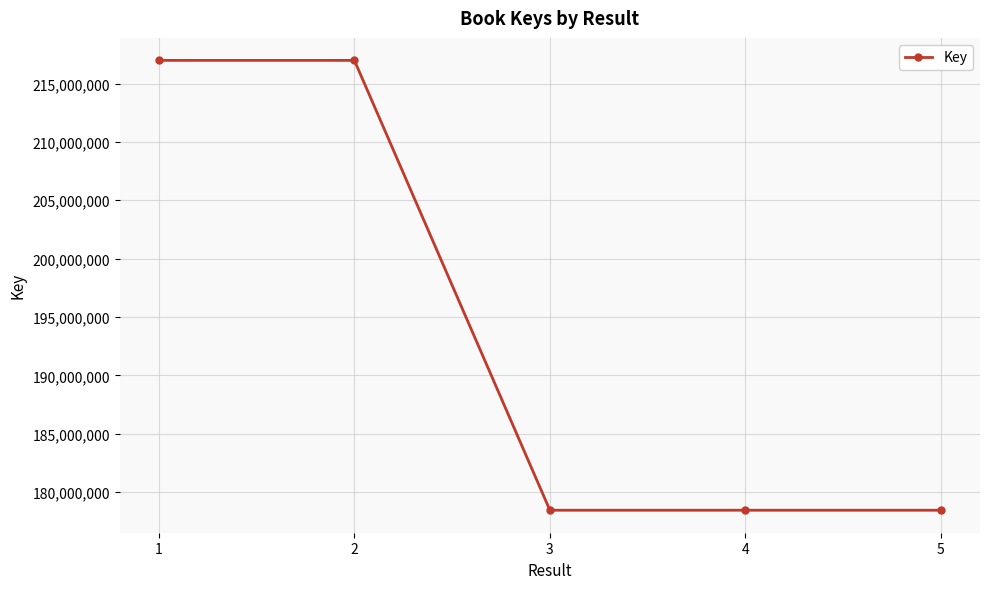

What is the greatest value displayed?

216989765